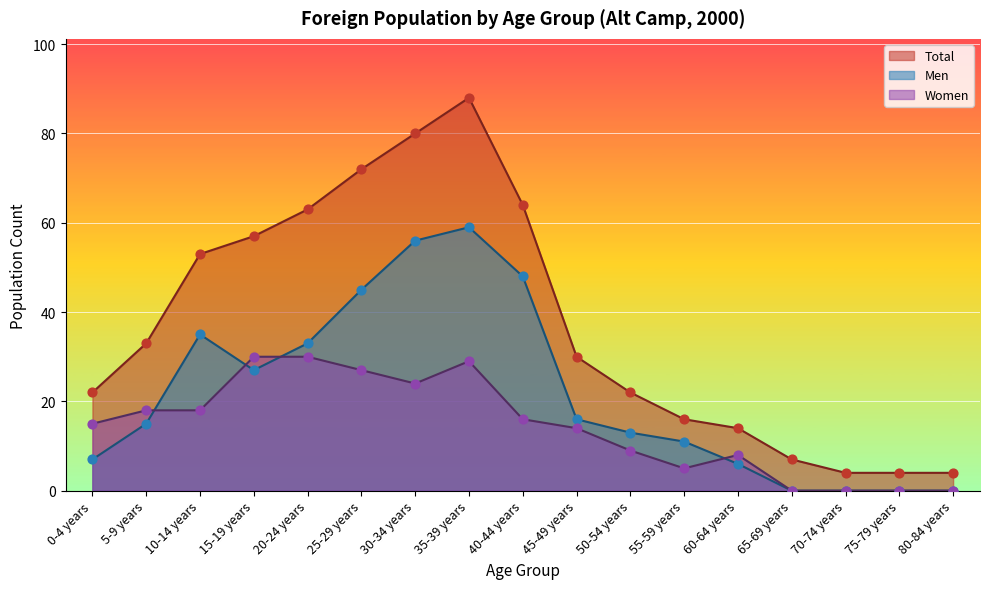

Which series has the largest total across all categories?

Total